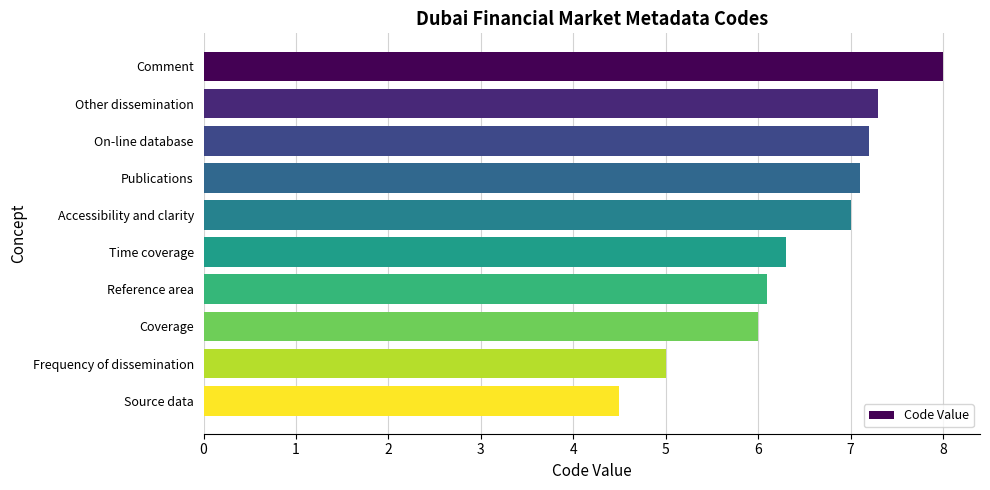

Does the chart contain stacked bars?

No